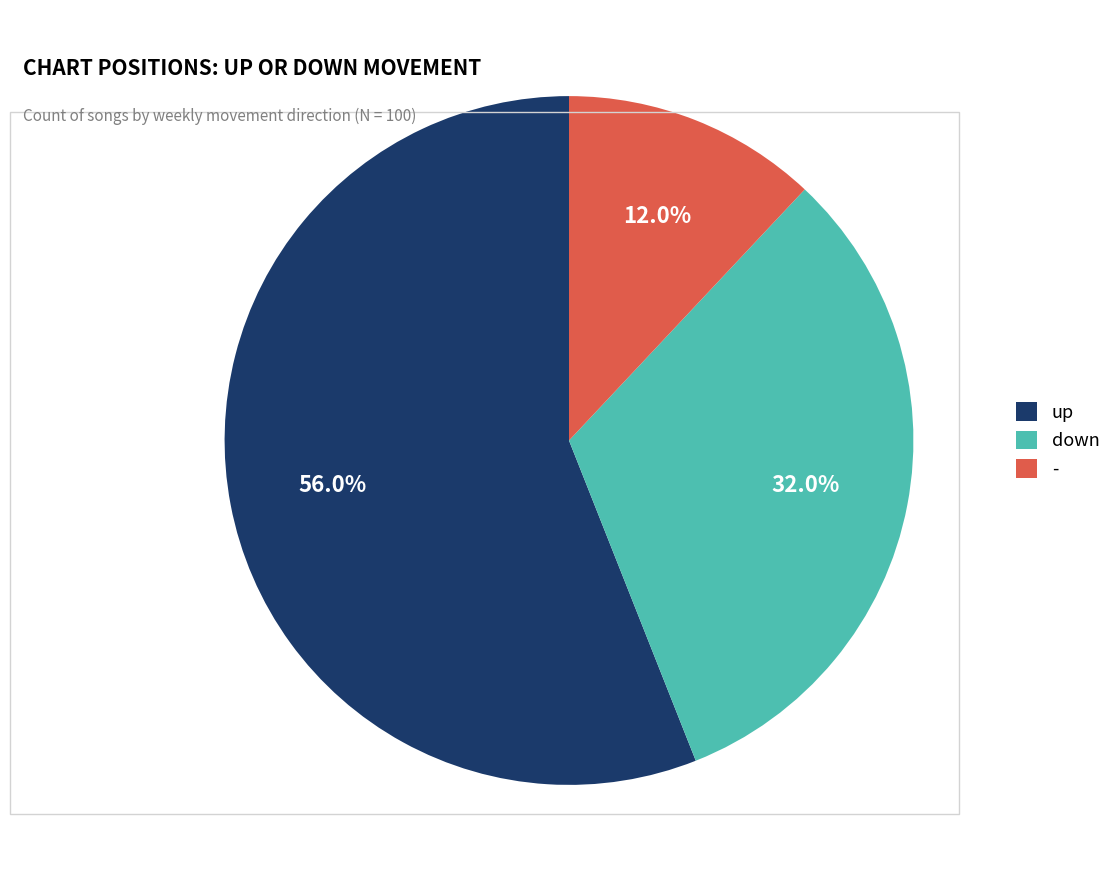

What portion of the pie excludes down?

68.0%